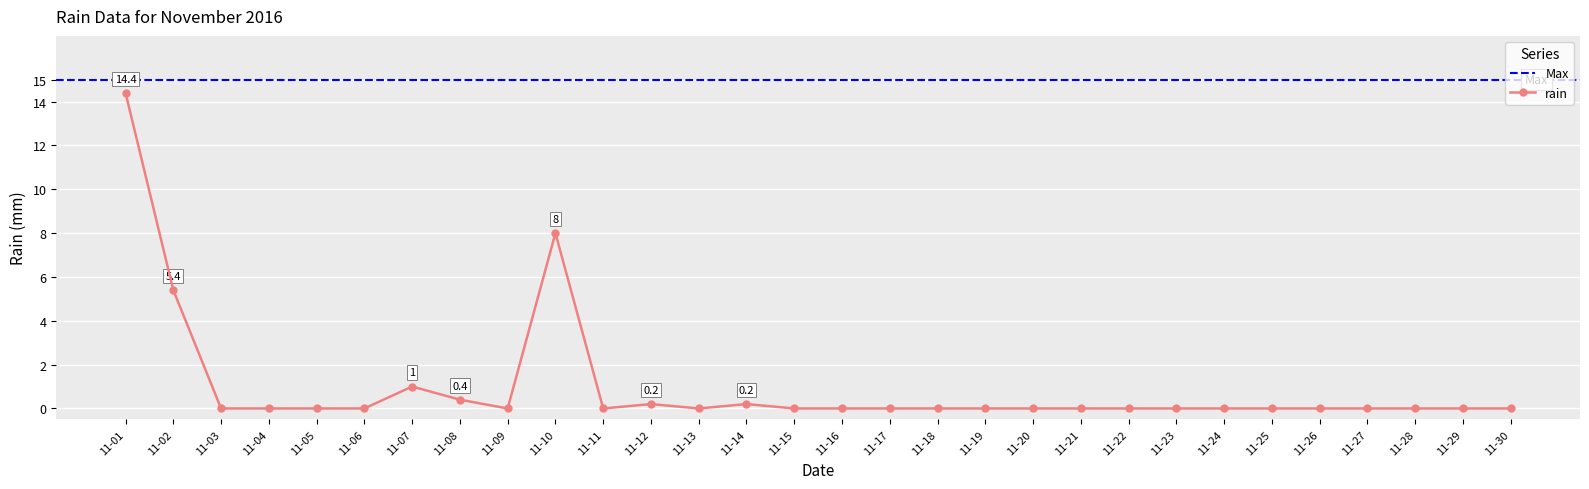

Reading left to right, extract all data points from this chart.

14.4	5.4	0.0	0.0	0.0	0.0	1.0	0.4	0.0	8.0	0.0	0.2	0.0	0.2	0.0	0.0	0.0	0.0	0.0	0.0	0.0	0.0	0.0	0.0	0.0	0.0	0.0	0.0	0.0	0.0